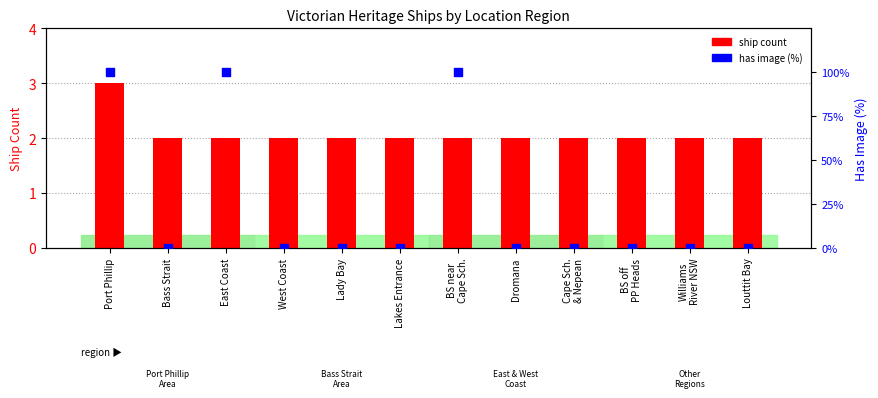

At which category is the sum across all series the highest?

Port Phillip